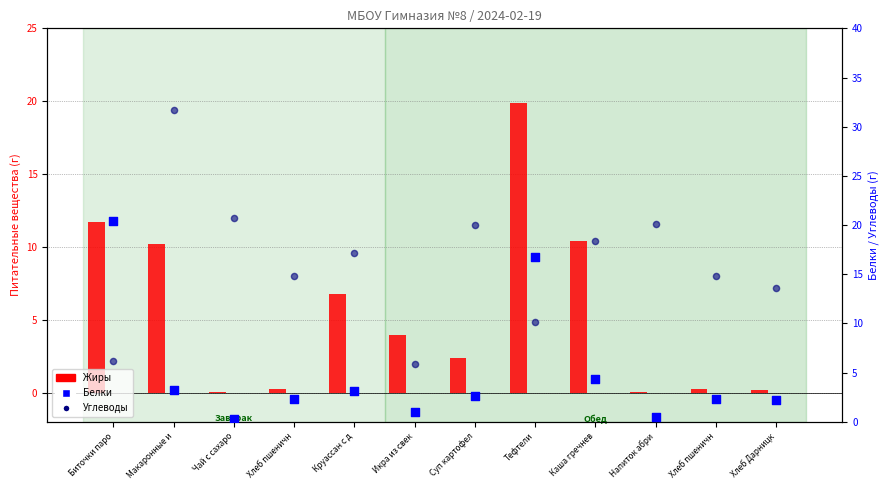

At how many categories does at least one series exceed 0?

12